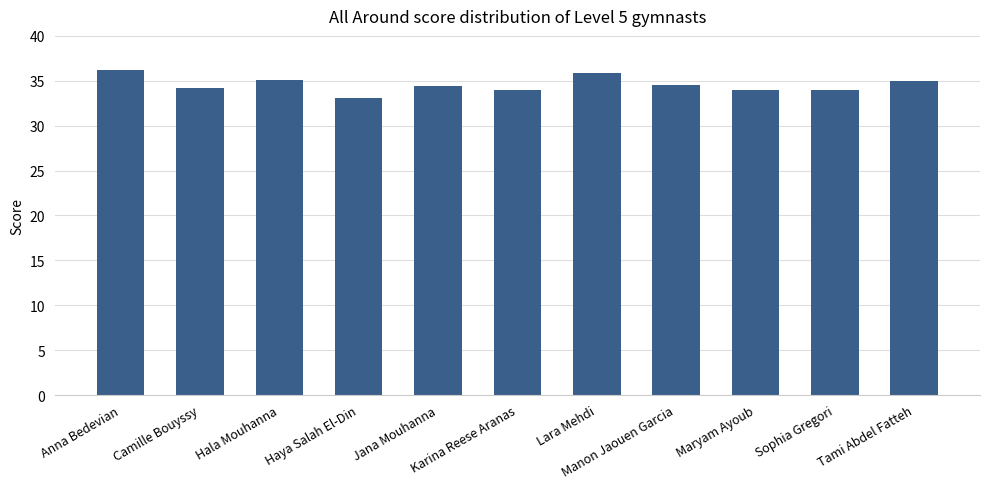

How many data points does each series have?

11